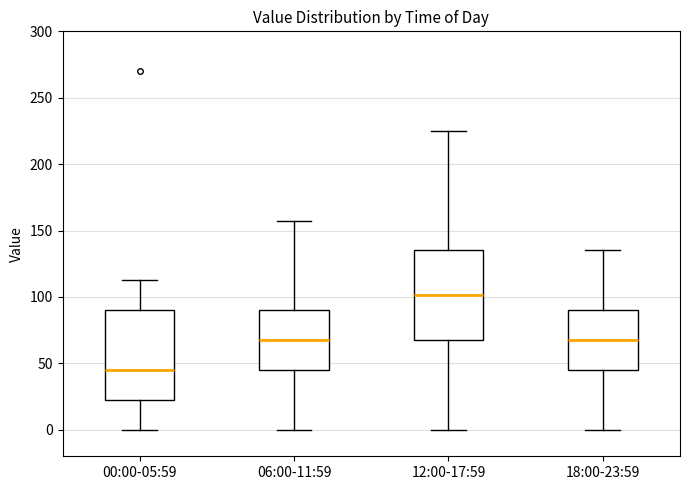

Where is the lower edge of the box for 18:00-23:59 on the y-axis? The values are not printed on the chart, so give them approximately, as read against the axis.

45